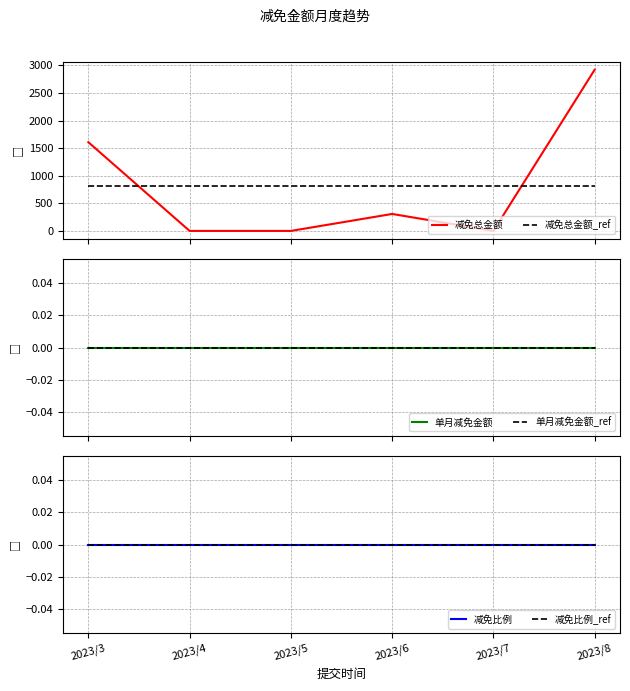

True or false: 单月减免金额_ref and 减免比例_ref cross at least once.

False